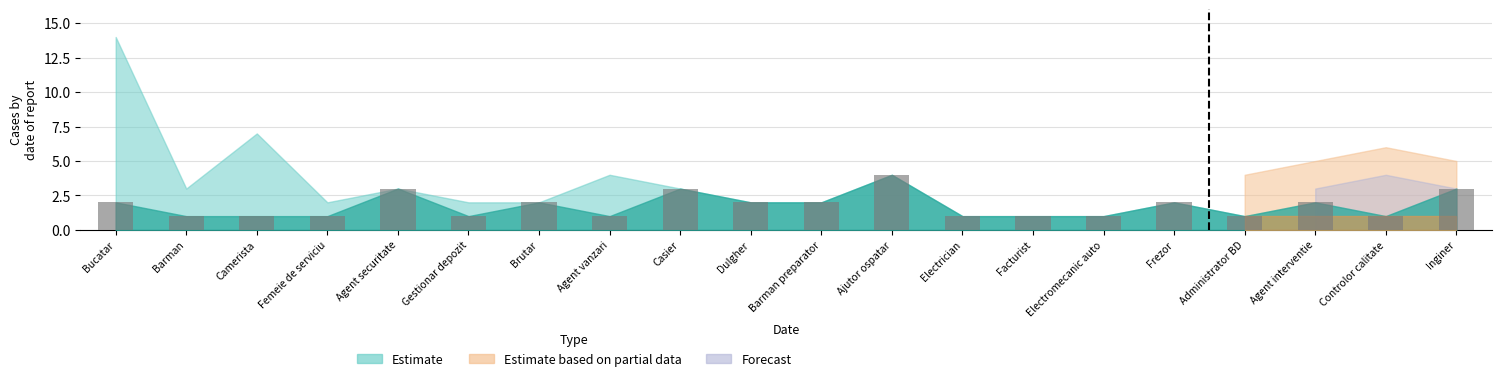

How many data points are less than 2?

10